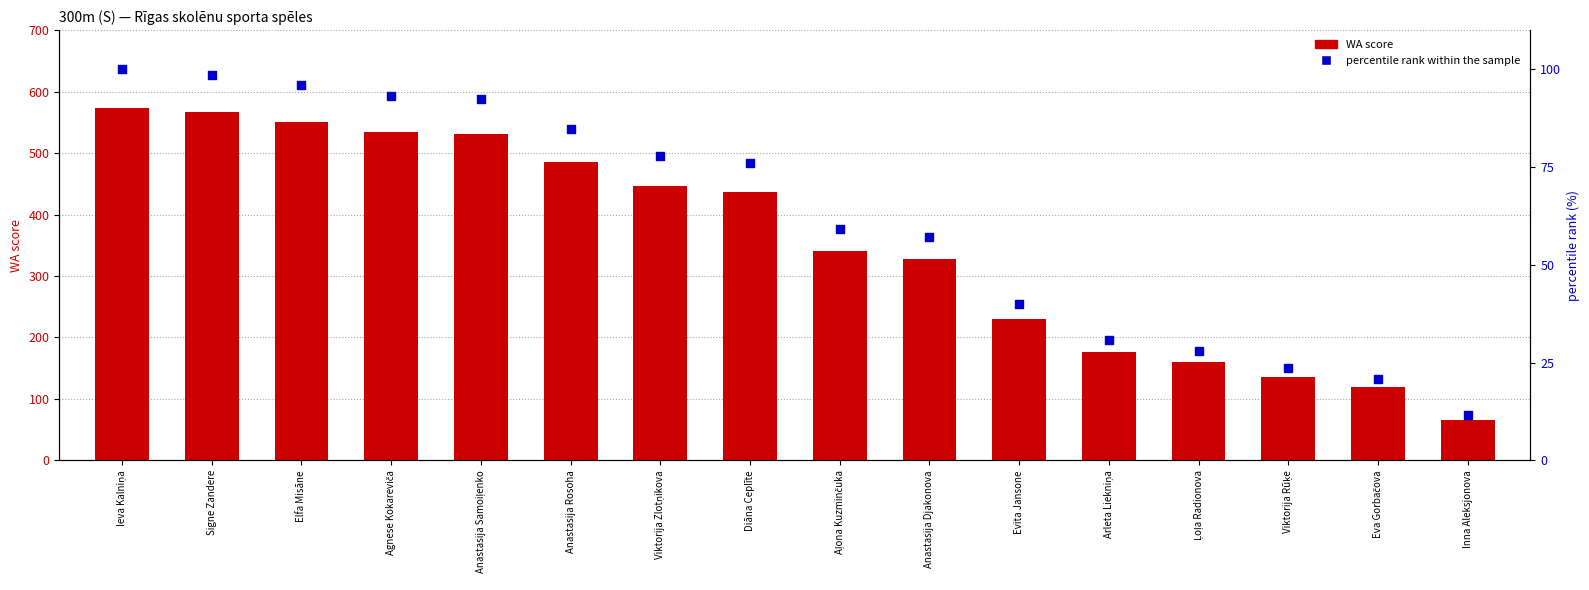

Is the value of percentile rank within sample at Viktorija Zlotņikova greater than the value of WA score at Elfa Misāne?

No